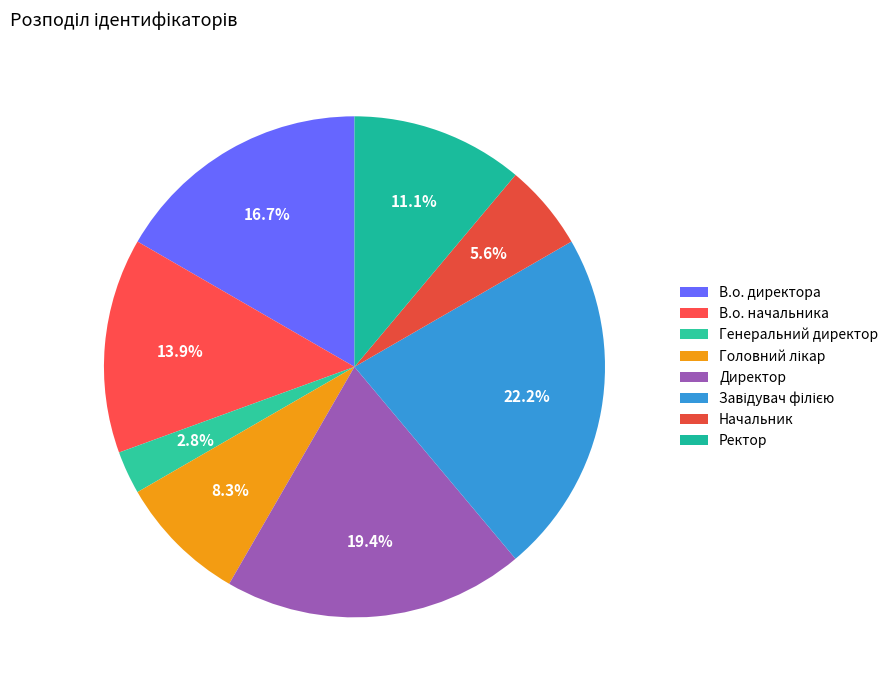

To the nearest percent, what is the combined percentage of Головний лікар and Начальник?

14%